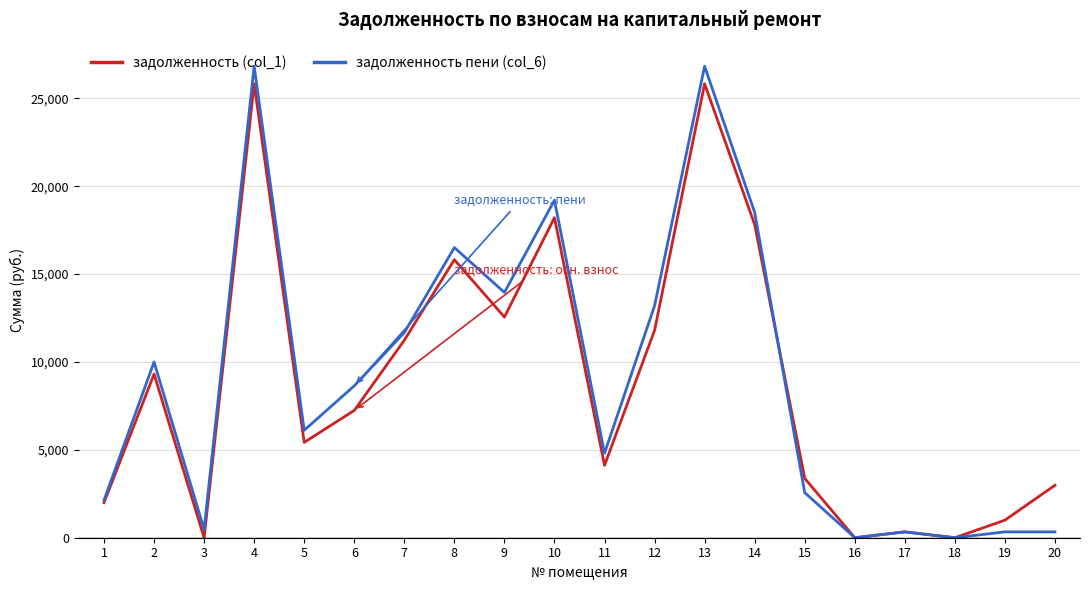

The value of задолженность пени (col_6) at 11 is 8294.8. True or false?

False